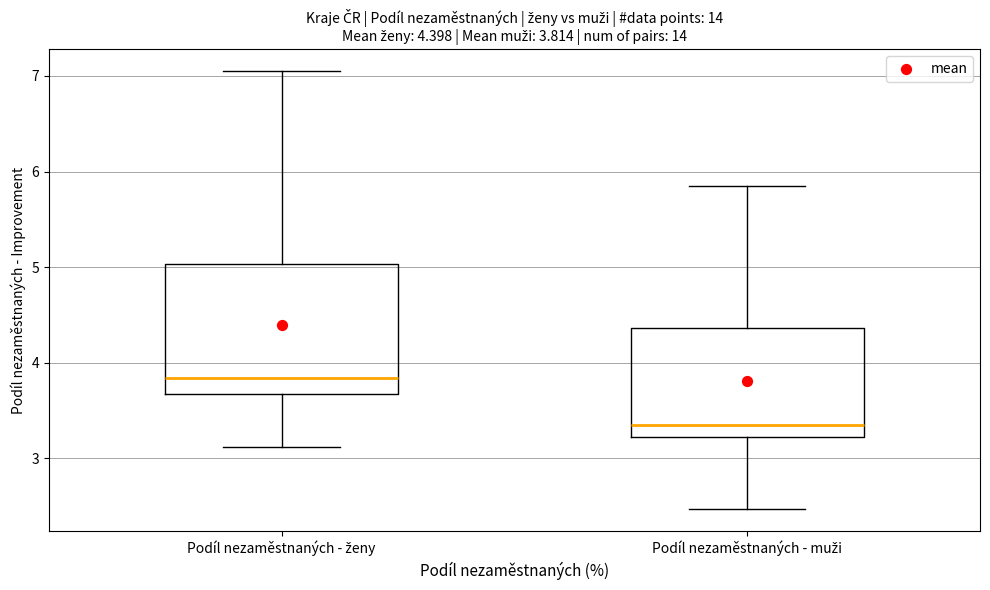

Comparing the boxes themselves (not the whiskers), which one is the tallest?

Podíl nezaměstnaných - ženy